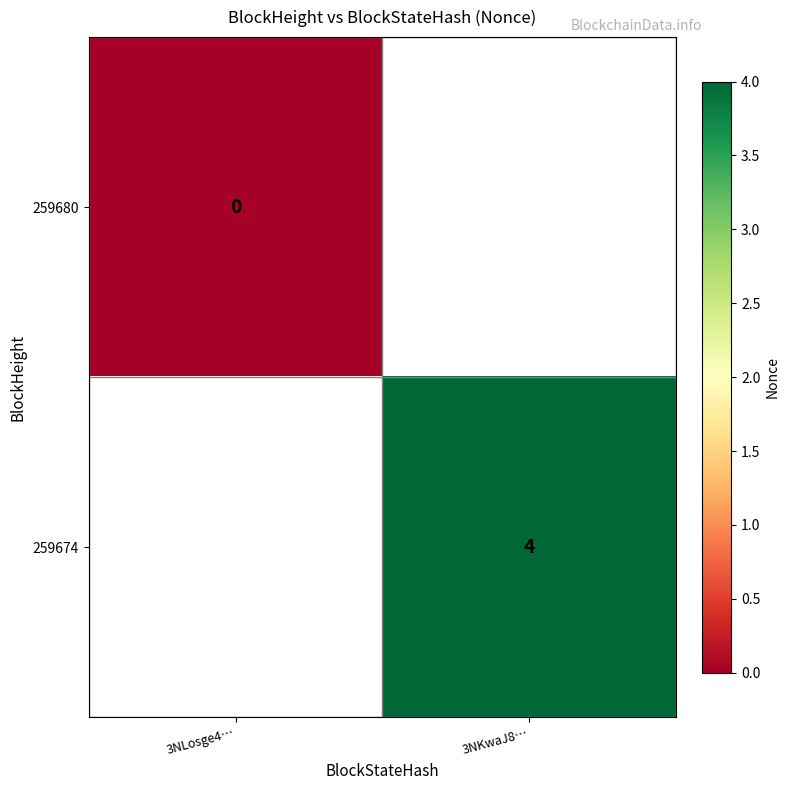

The value of 259674 at 3NKwaJ8… is 5. True or false?

False